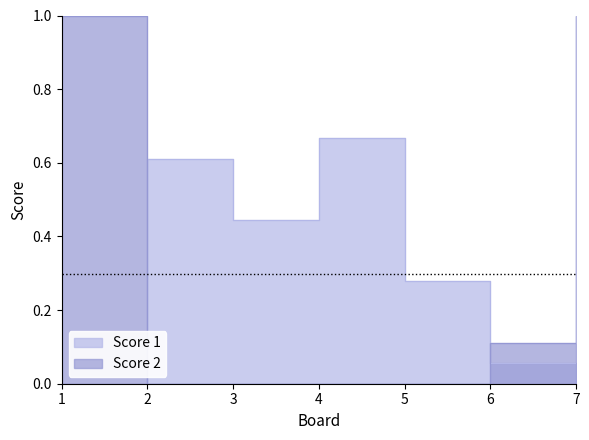

What is the value of the Score 2 point at the 1st from the left?

1.0